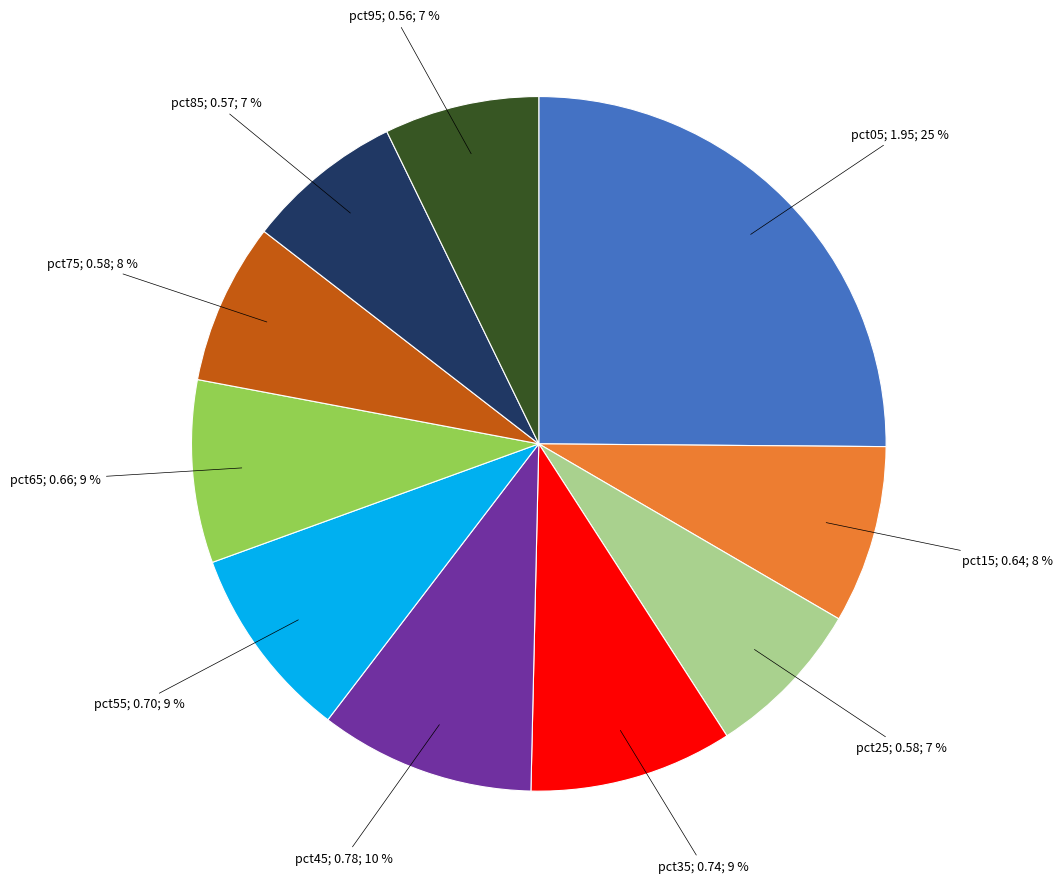

To the nearest percent, what is the difference between the largest and smallest slice percentages?

18%